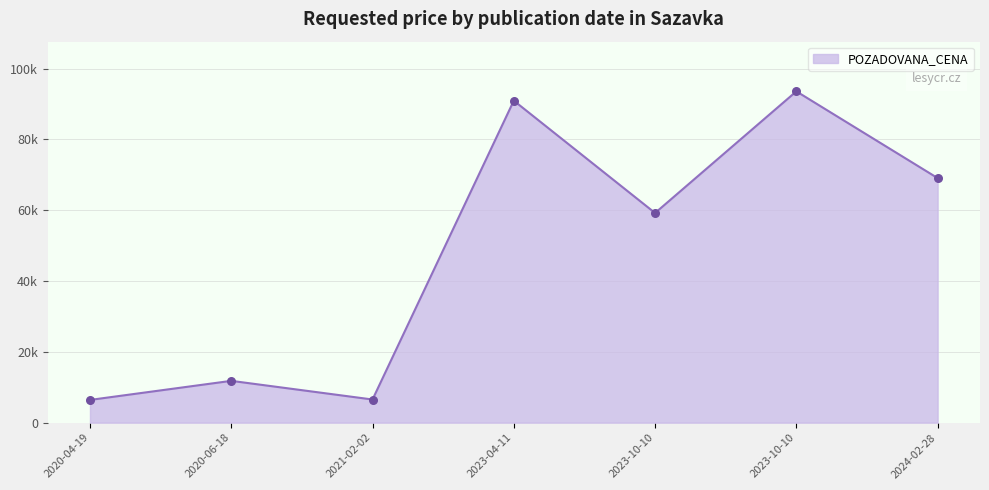

Between 2023-04-11 and 2023-10-10, which is larger?

2023-04-11